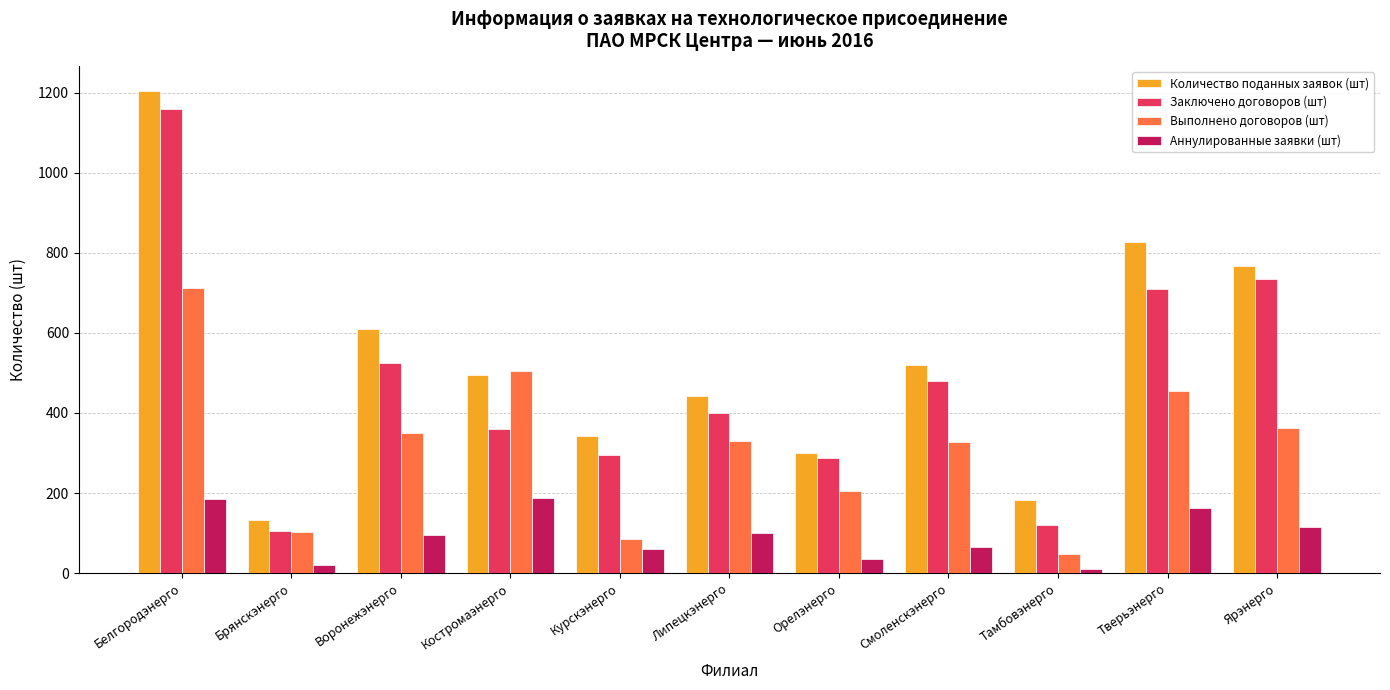

What are all the series names shown in the legend?

Количество поданных заявок (шт), Заключено договоров (шт), Выполнено договоров (шт), Аннулированные заявки (шт)